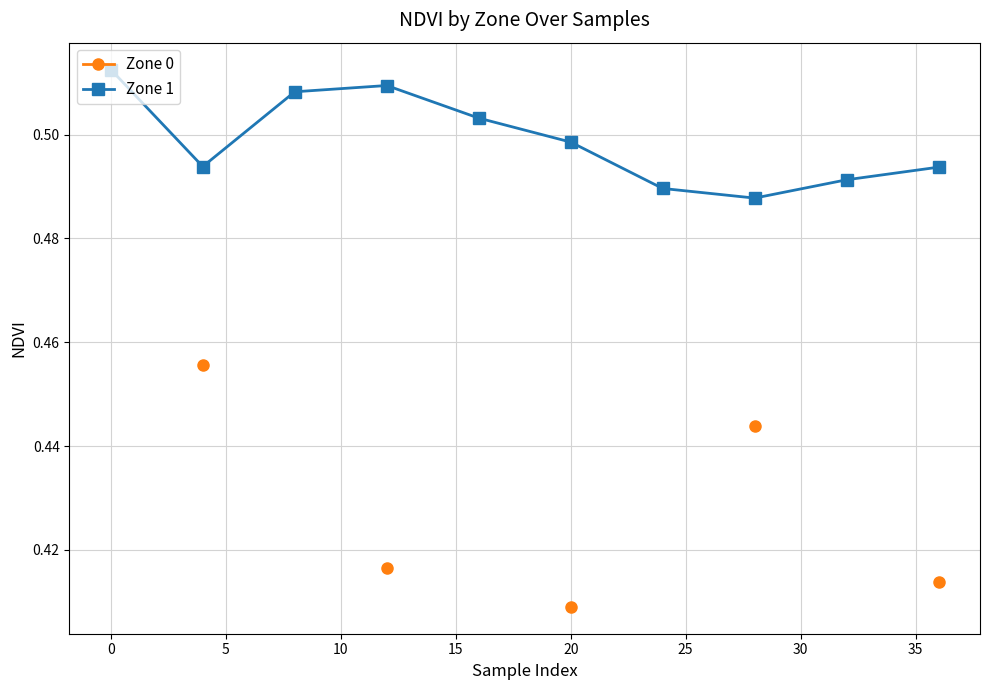

Count the Zone 1 values in the range 0 to 1.

10